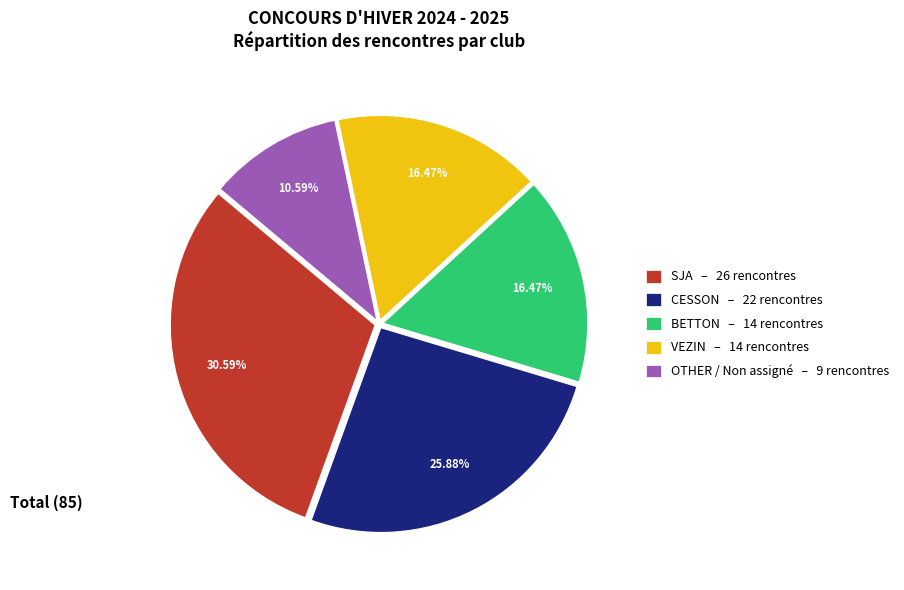

Is CESSON the majority of the pie?

No